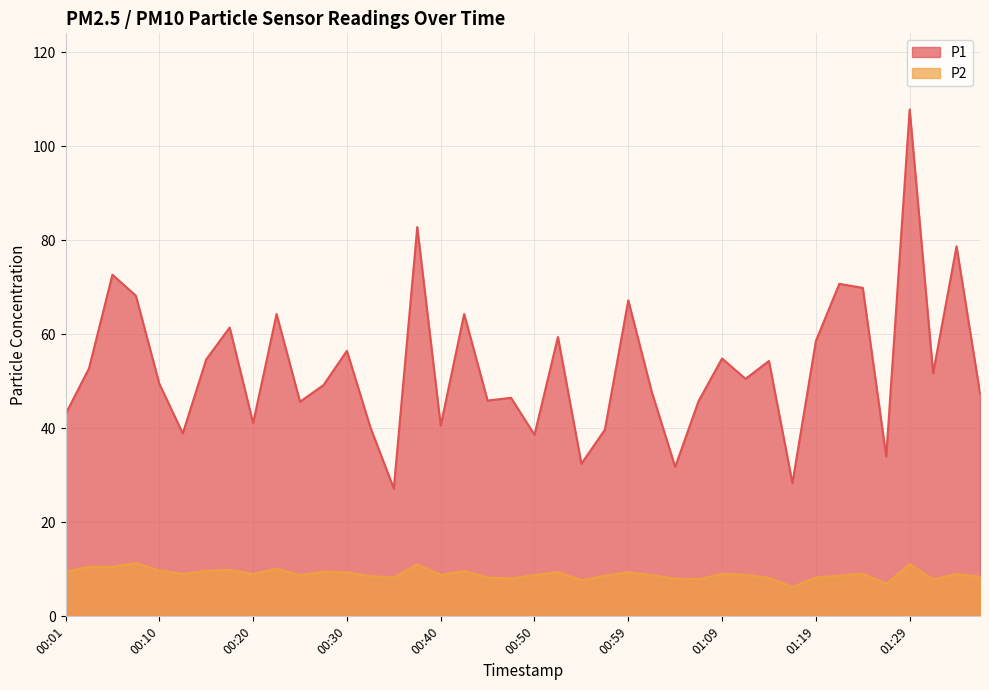

Which series has the largest total across all categories?

P1